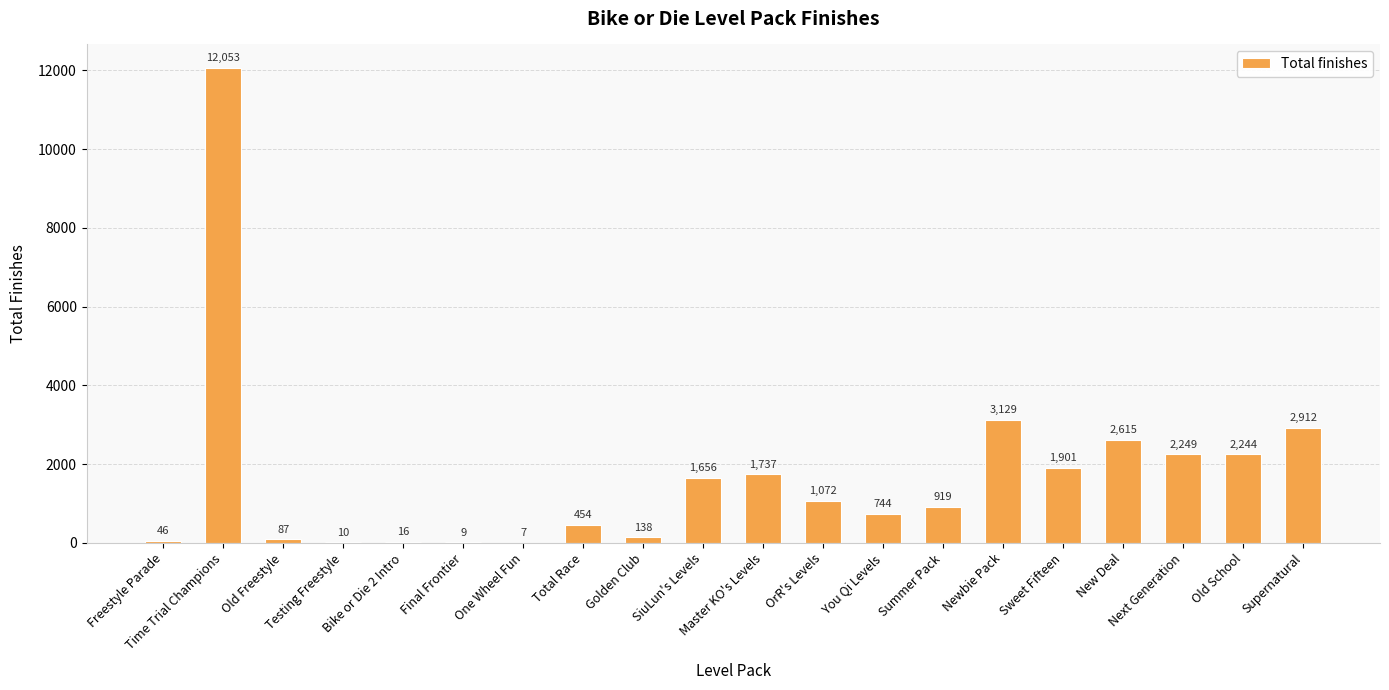

What value does the data have at Freestyle Parade, to the nearest 50?

50